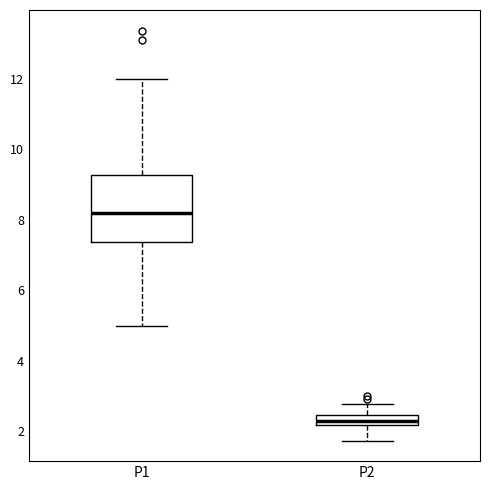

Comparing the boxes themselves (not the whiskers), which one is the tallest?

P1